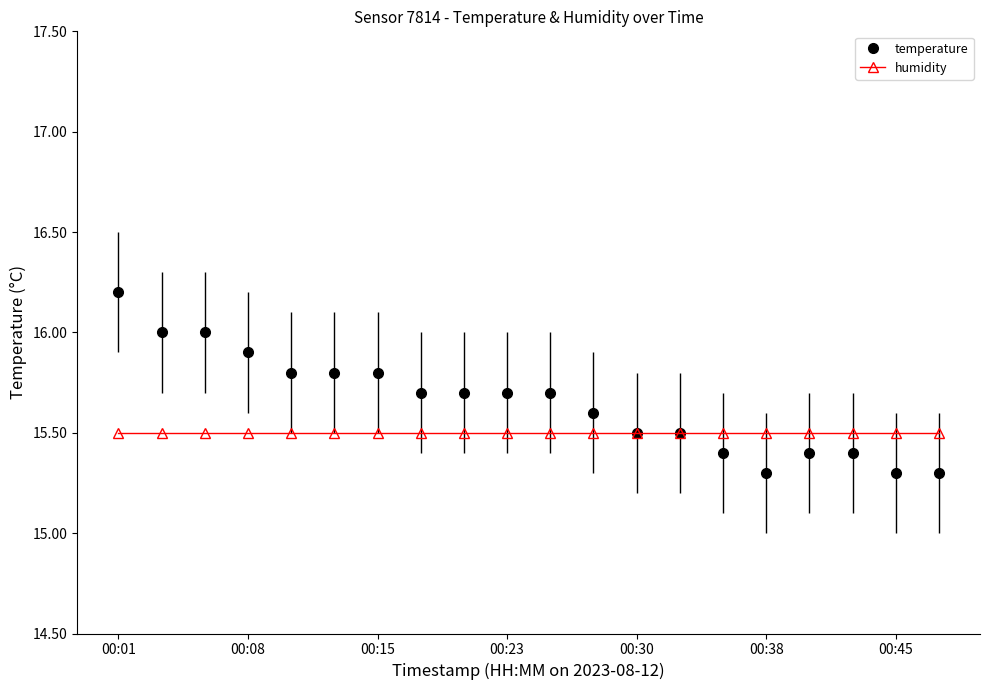

What is the minimum value for humidity?

15.5